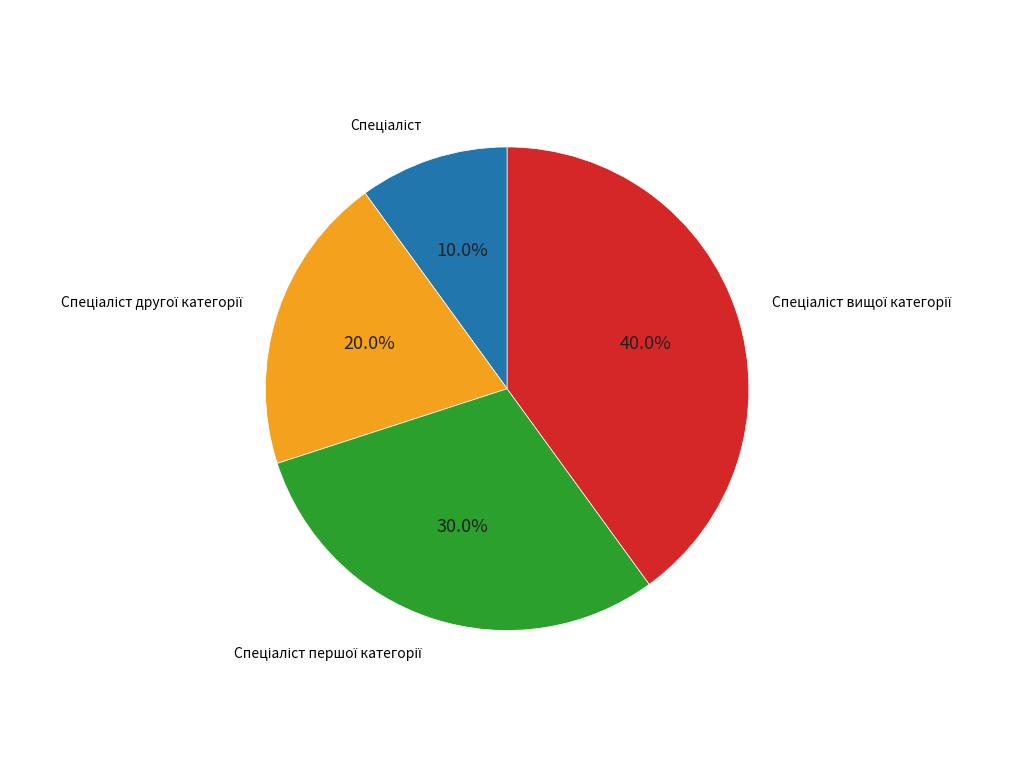

What portion of the pie excludes Спеціаліст?

90.0%